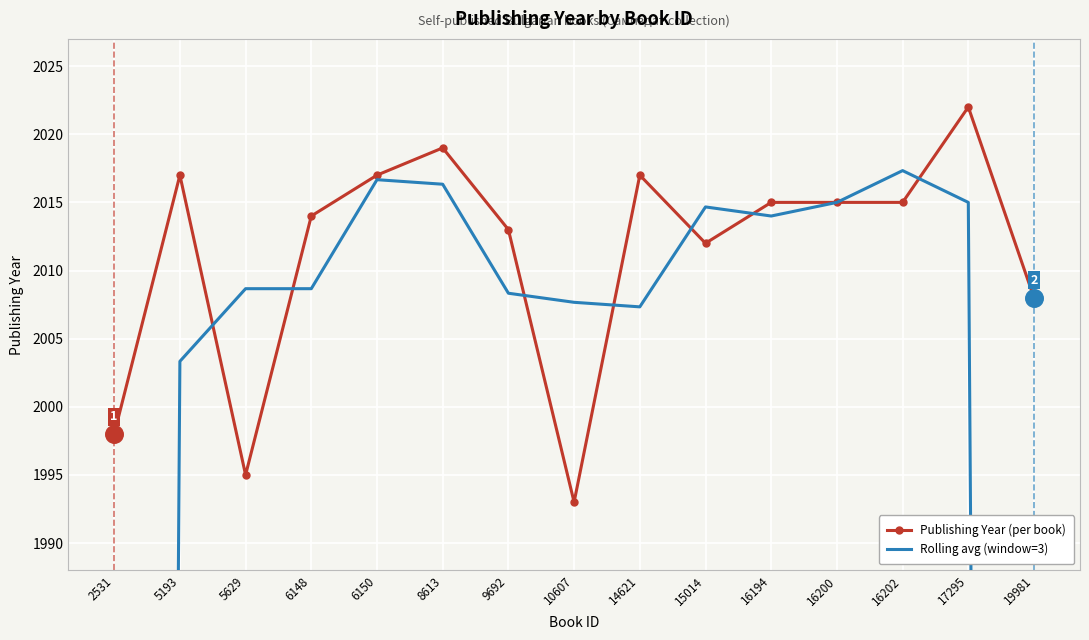

Which series has the largest total across all categories?

Publishing Year (per book)